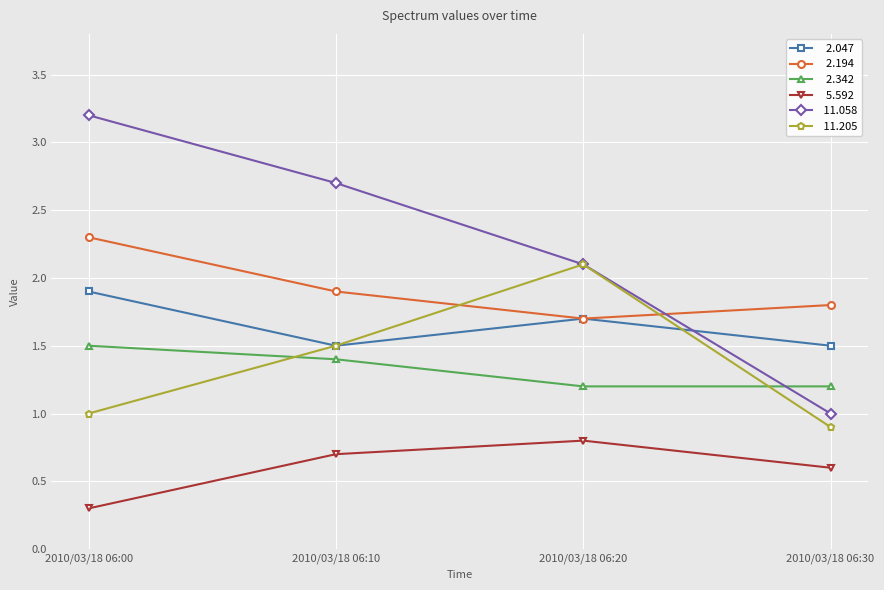

What is the total value across all series at 2010/03/18 06:00?

10.2